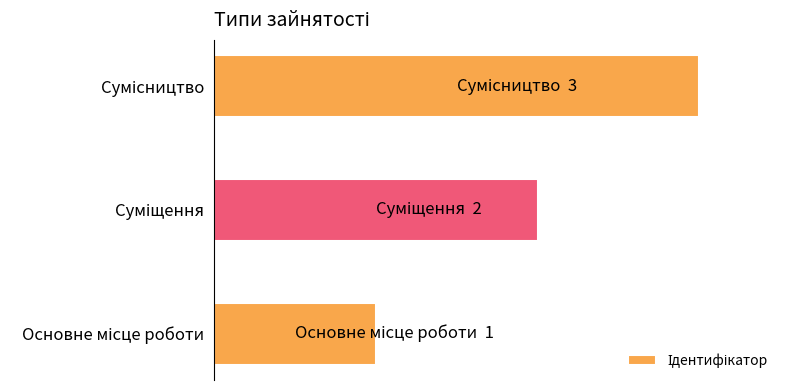

What is the maximum value shown in the chart?

3